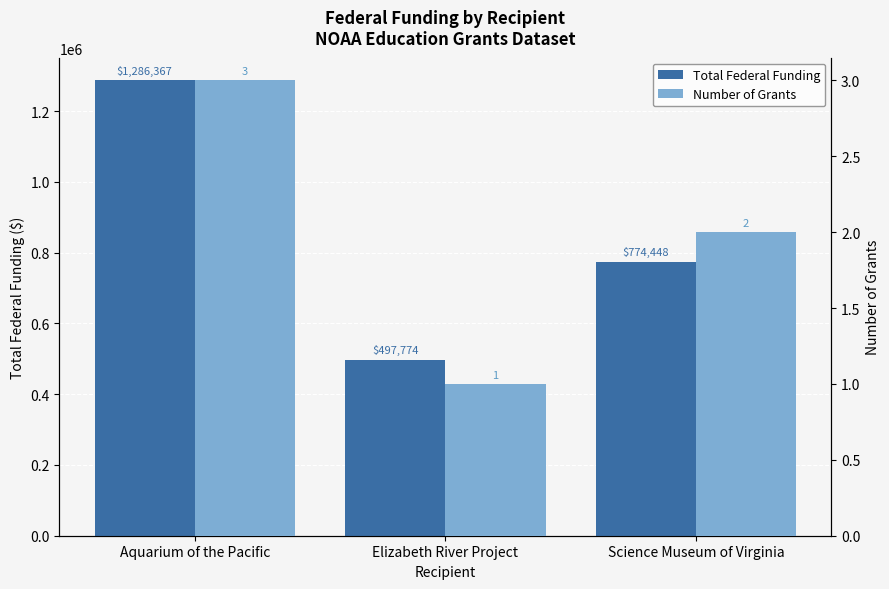

At which label does Number of Grants first exceed 2?

Aquarium of the Pacific